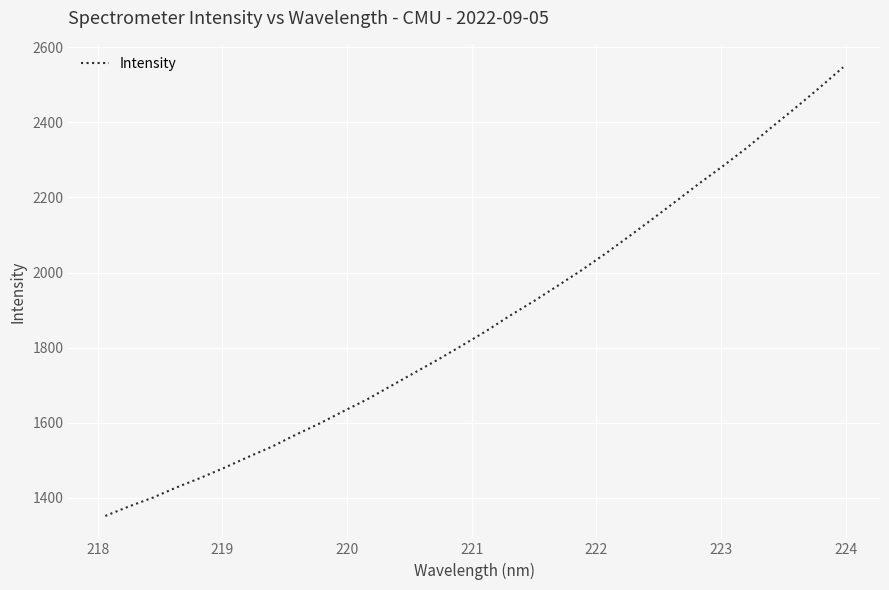

What is the maximum value shown in the chart?

2546.6